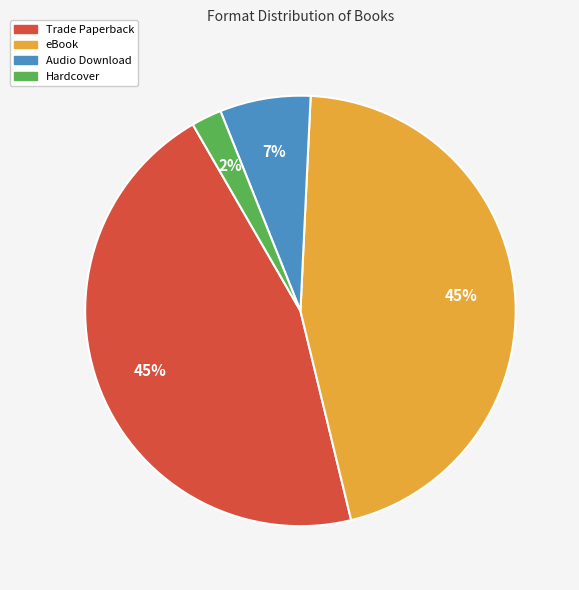

Is the sum of Trade Paperback and eBook greater than half?

Yes